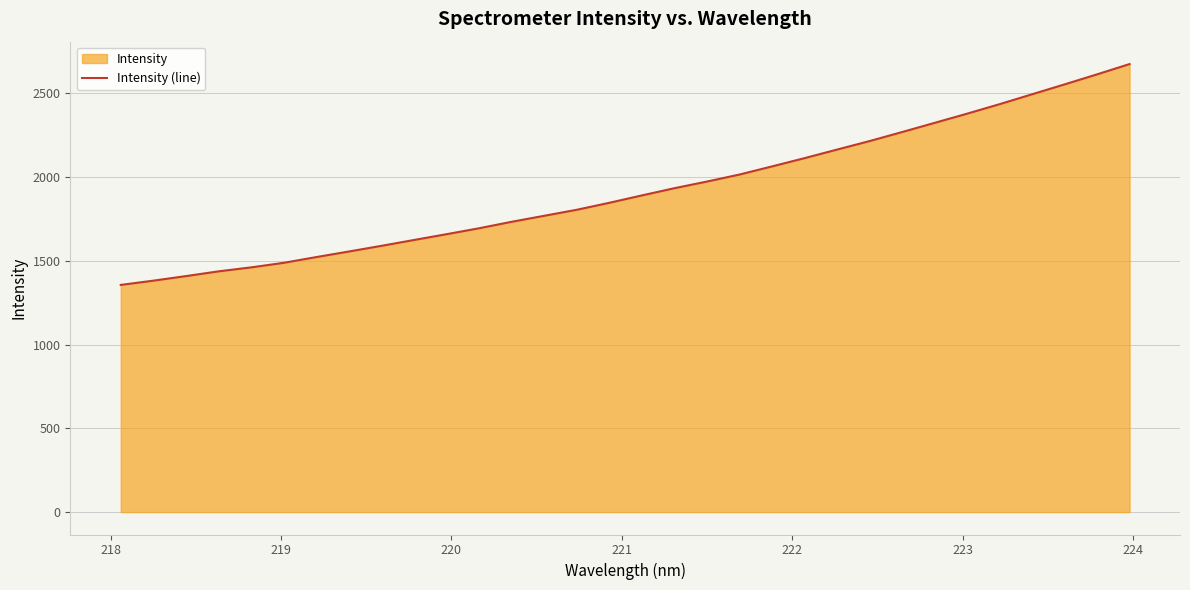

Reading left to right, what are all the values shown in this chart?

1356.4	1381.8	1409.0	1437.4	1461.0	1488.3	1522.5	1555.8	1589.7	1624.5	1659.1	1694.6	1733.2	1769.0	1804.9	1846.5	1890.6	1933.7	1973.4	2015.2	2063.7	2113.1	2164.3	2215.0	2269.0	2323.7	2378.7	2435.4	2494.7	2553.6	2613.6	2675.0